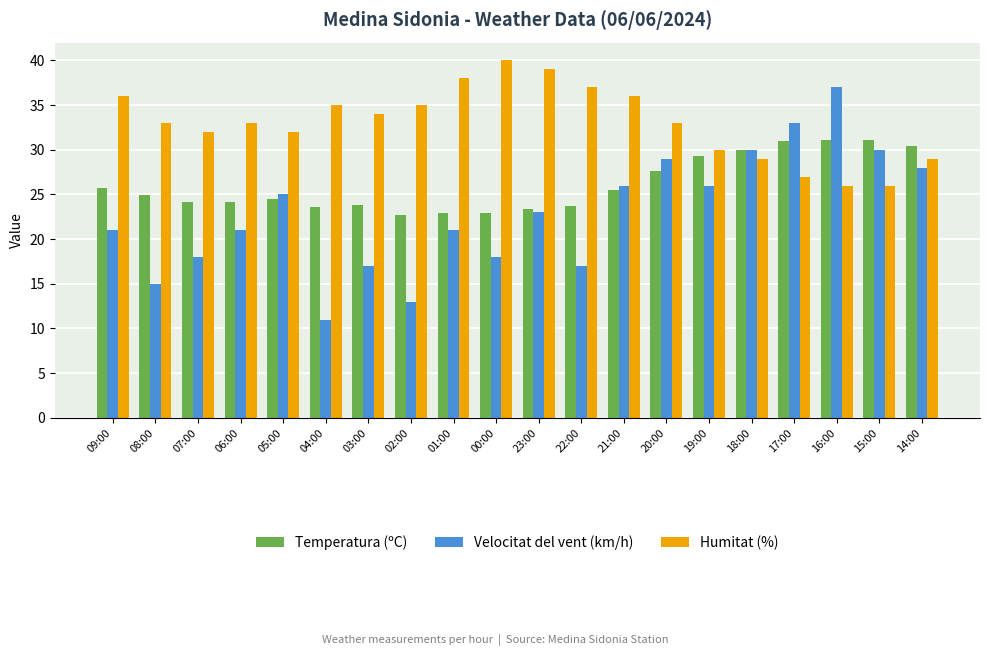

True or false: Velocitat del vent (km/h) has a value of 17.0 at 03:00.

True